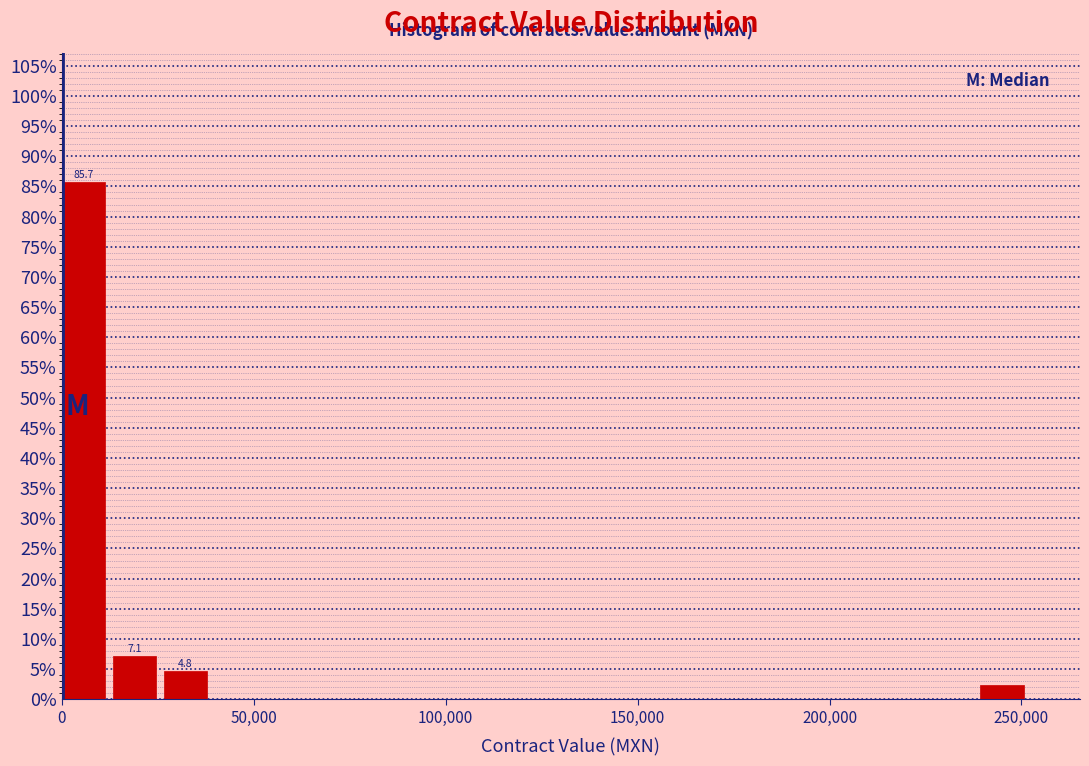

Read against the x-axis, roughly where is the centre of the tallest bar?

5000